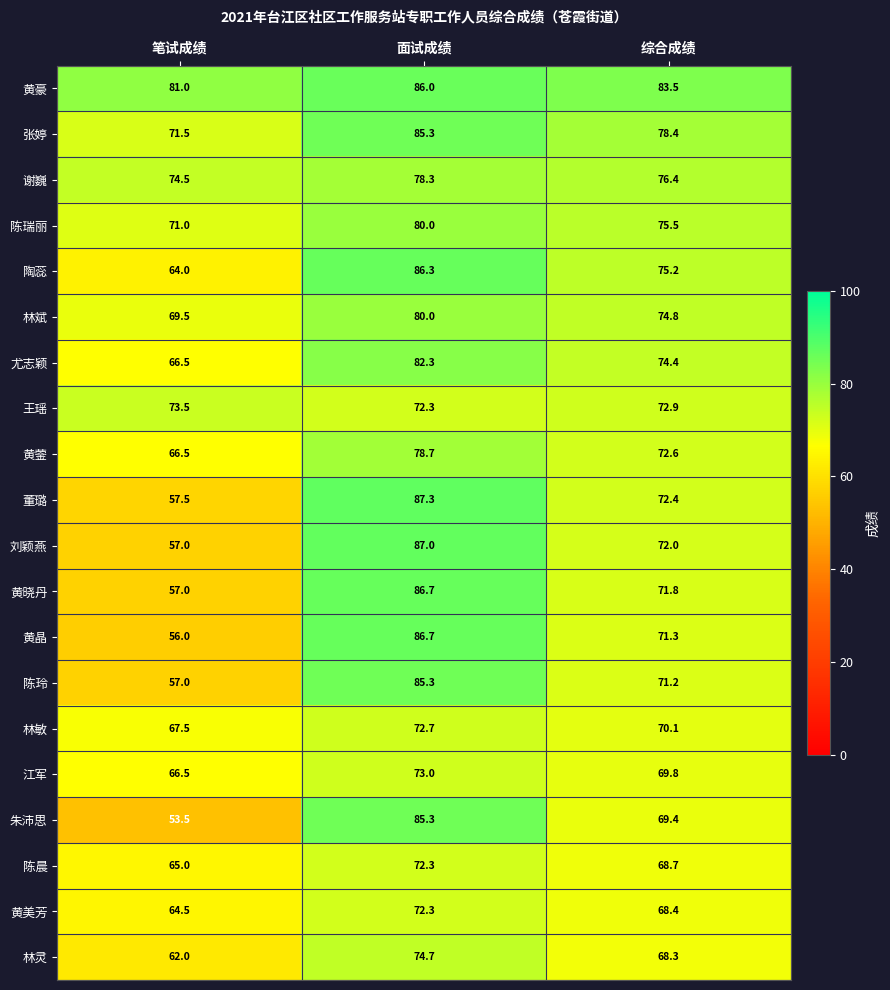

Which series has the largest total across all categories?

黄豪